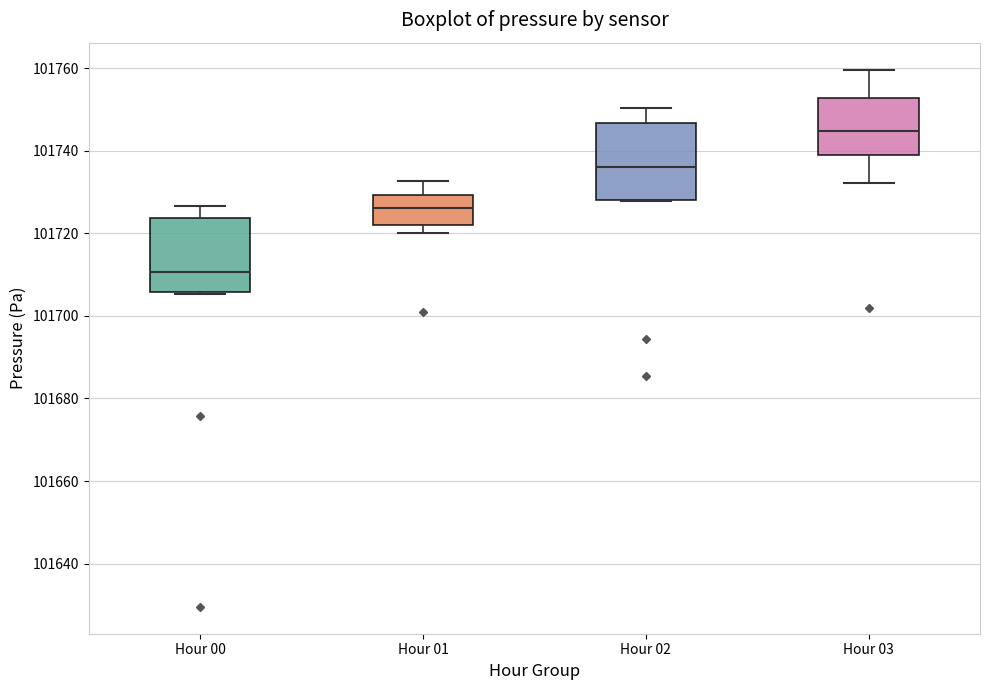

Reading left to right, transcribe this box plot: for each box, give where its median line is, the range the box spans, and where its two whiskers end, as read against the y-axis. The values are not printed on the chart, so give them approximately, as read against the axis.

Hour 00: median 101710, box 101706 to 101724, whiskers 101706 to 101726
Hour 01: median 101726, box 101722 to 101730, whiskers 101720 to 101732
Hour 02: median 101736, box 101728 to 101746, whiskers 101728 to 101750
Hour 03: median 101744, box 101738 to 101752, whiskers 101732 to 101760